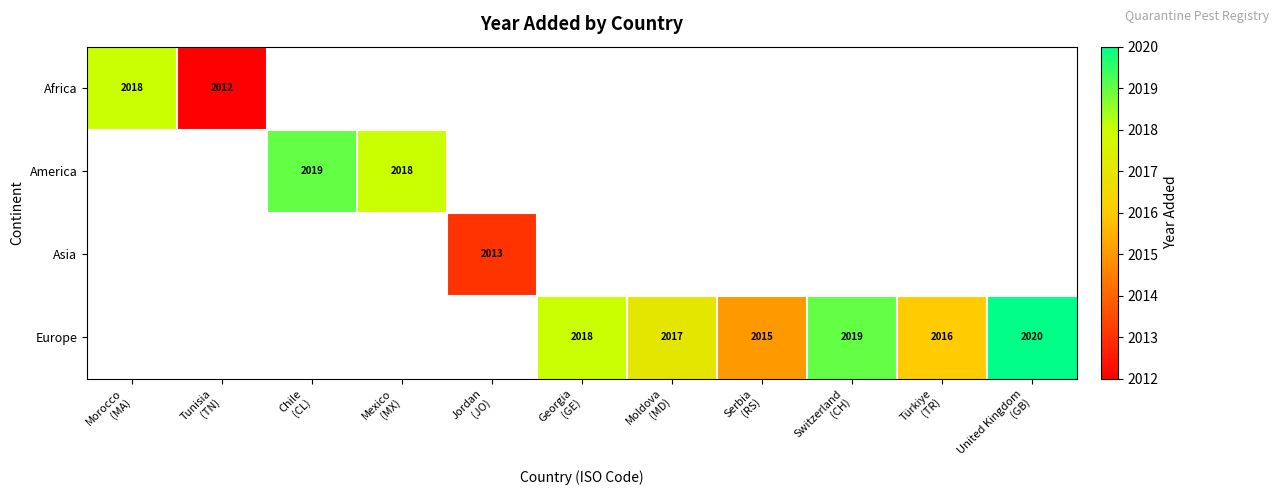

Rank the categories by America value from lowest to highest.

Mexico (MX), Jordan (JO), Georgia (GE), Moldova (MD), Serbia (RS), Switzerland (CH), Türkiye (TR), United Kingdom (GB), Morocco (MA), Tunisia (TN), Chile (CL)